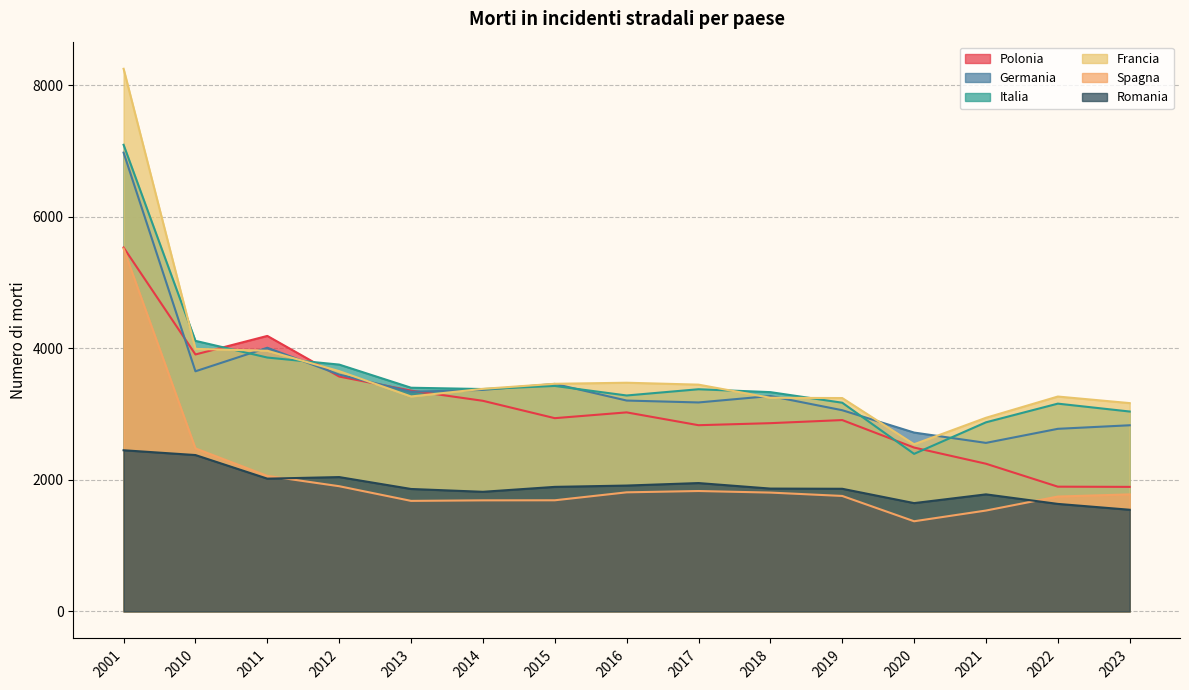

Does the chart display data point markers on the line(s)?

No